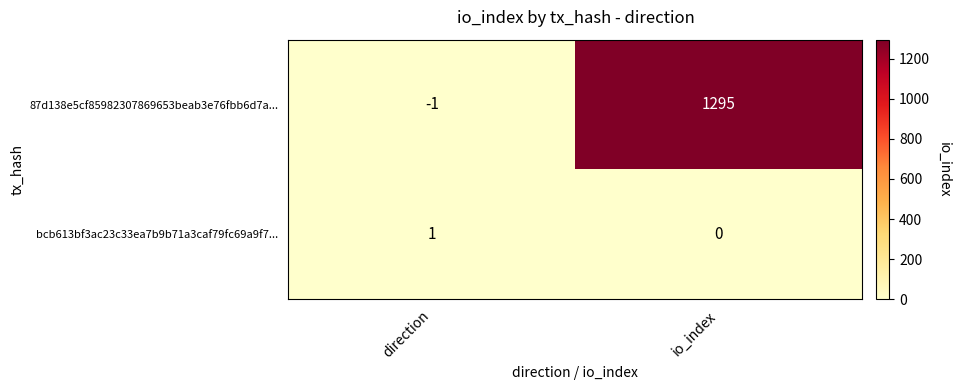

What is the sum of the 87d138e5cf85982307869653beab3e76fbb6d7a... values at direction and io_index?

1294